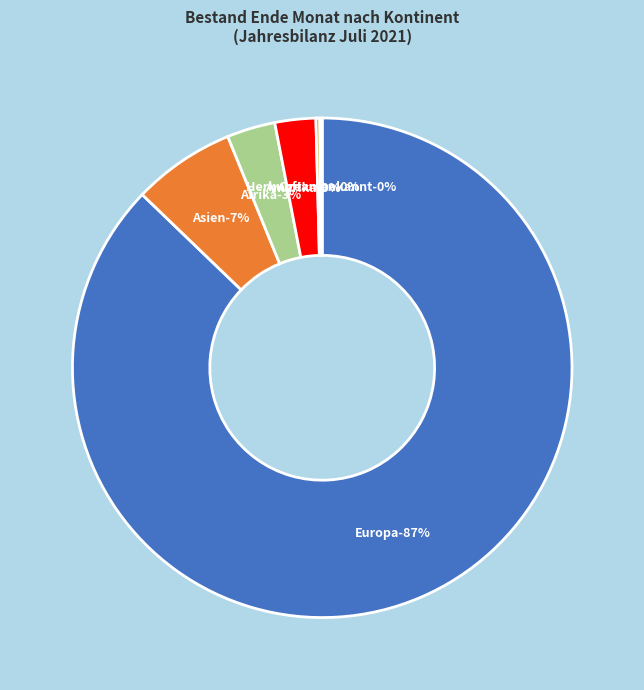

Which category has the smallest portion of the pie?

Herkunft unbekannt